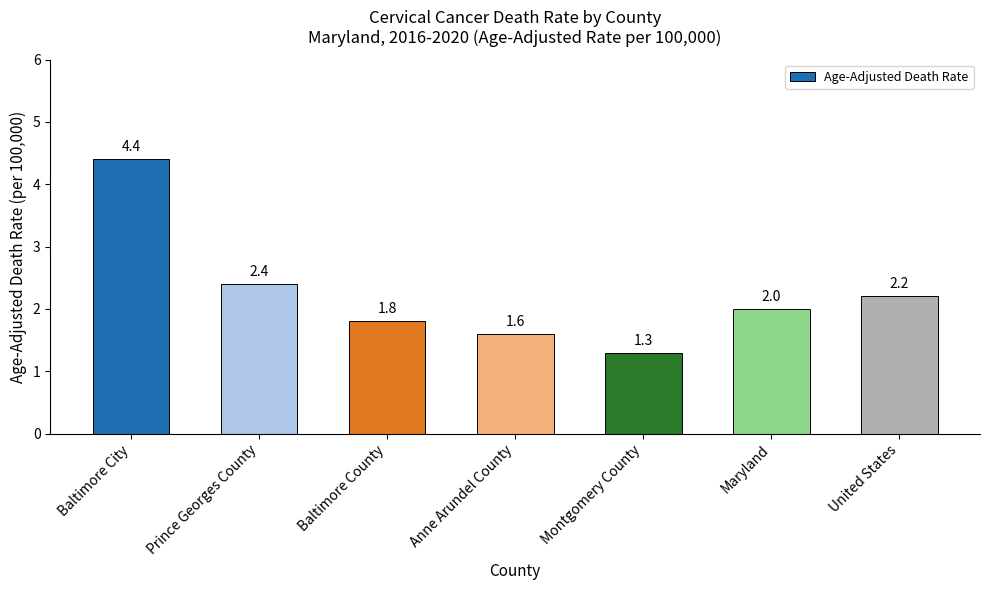

What is the value of the 5th bar from the left?

1.3